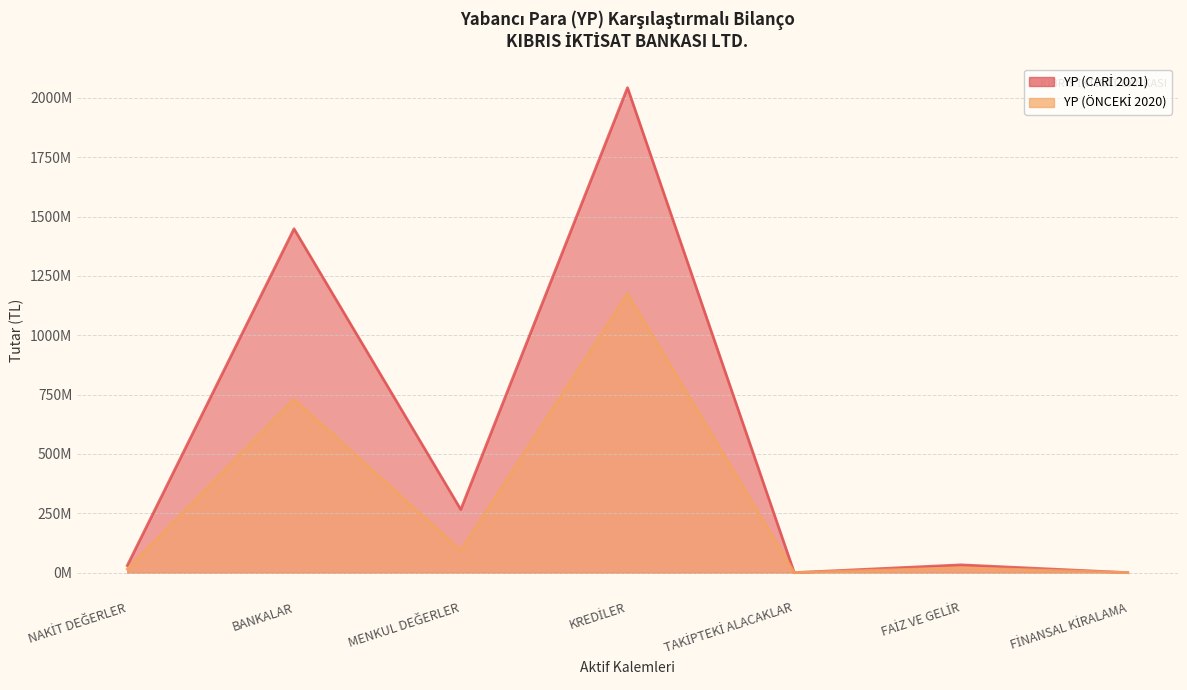

Reading right to left, what are all the values shown in this chart?

YP (CARİ 2021): FİNANSAL KİRALAMA=0	FAİZ VE GELİR=32902609	TAKİPTEKİ ALACAKLAR=0	KREDİLER=2042611840	MENKUL DEĞERLER=265958200	BANKALAR=1448239253	NAKİT DEĞERLER=29796724
YP (ÖNCEKİ 2020): FİNANSAL KİRALAMA=0	FAİZ VE GELİR=20850755	TAKİPTEKİ ALACAKLAR=0	KREDİLER=1174523640	MENKUL DEĞERLER=93844775	BANKALAR=730284946	NAKİT DEĞERLER=15187369